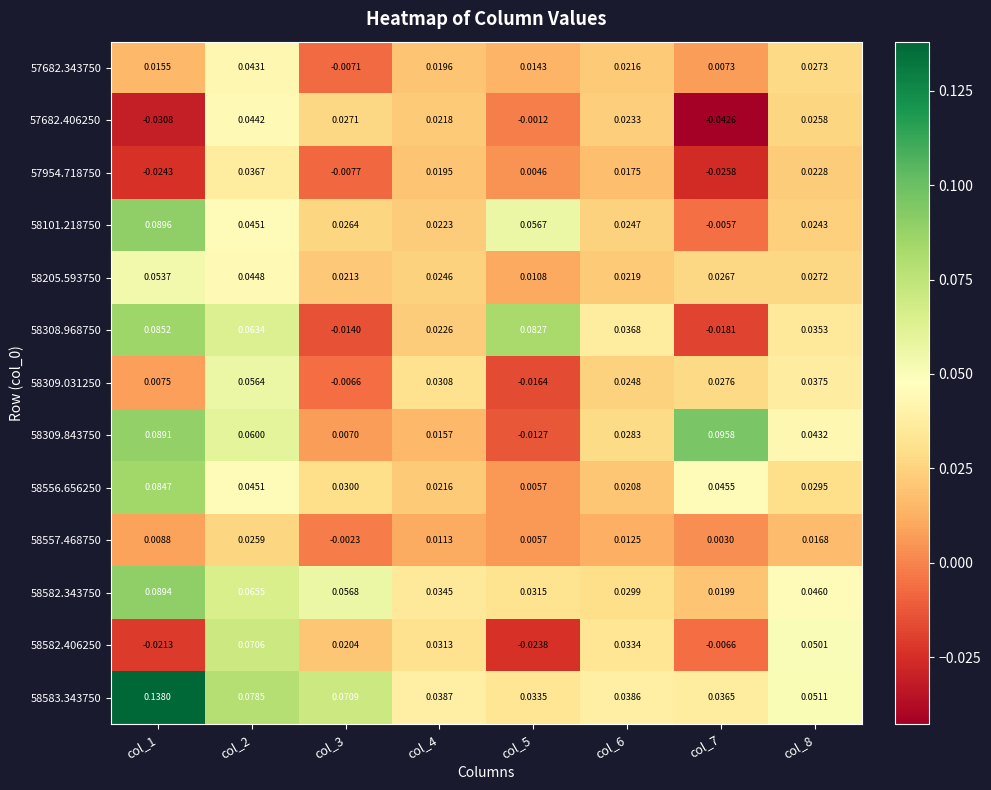

Is it true that 58308.968750 equals -0.0 at col_3?

True